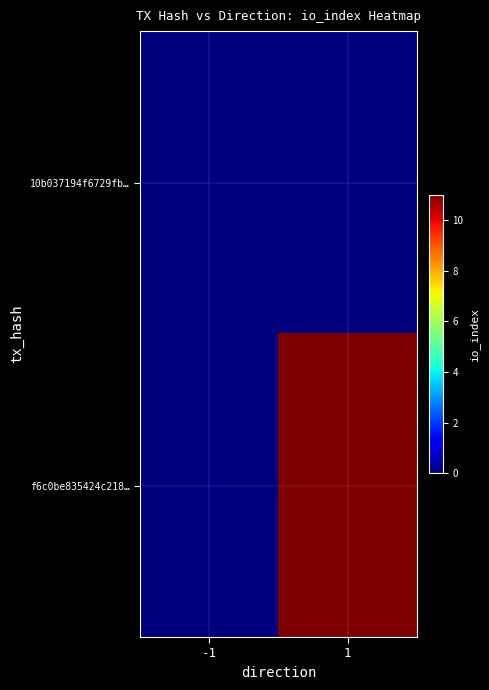

Which has a higher value, -1 or 1?

-1